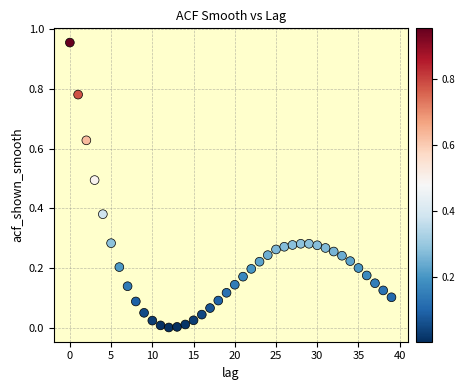

How many points are shown in the scatter plot?

40